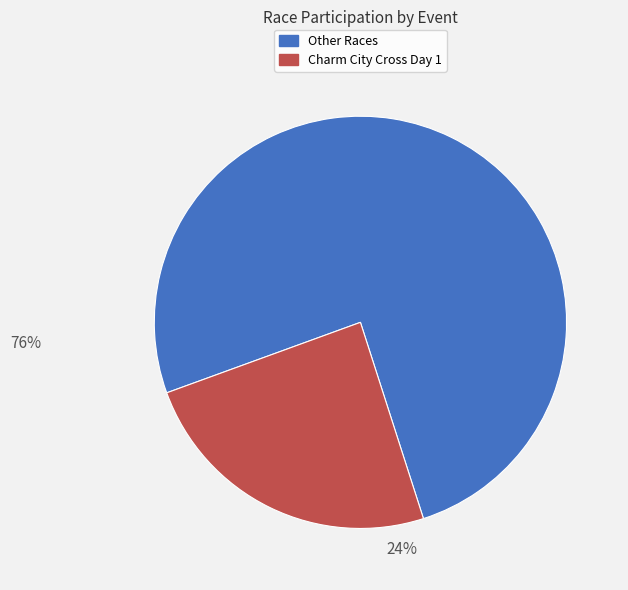

Is there any slice that represents more than half of the pie?

Yes